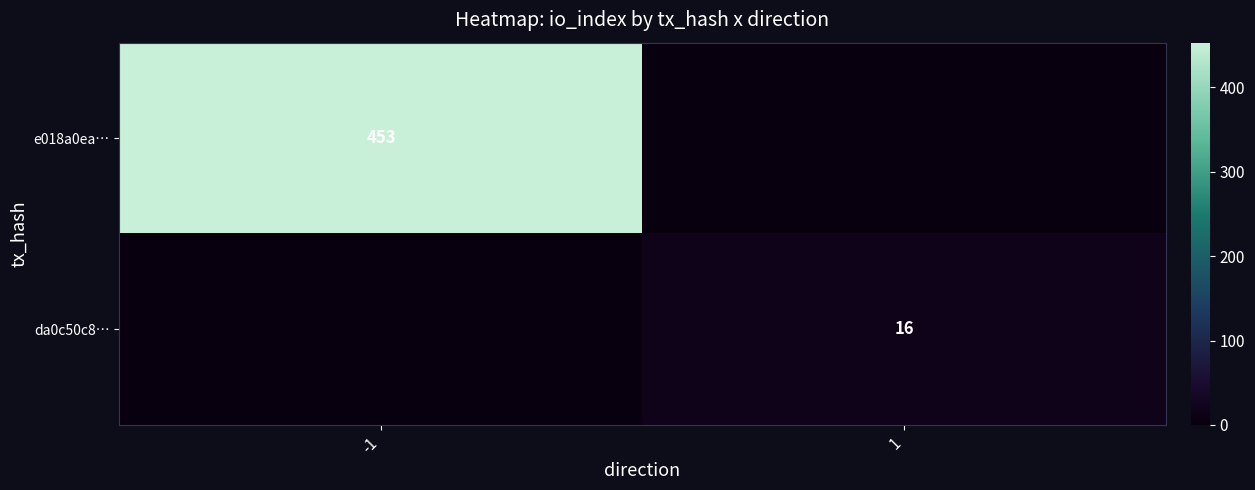

True or false: da0c50c8… has a value of 16 at 1.

True